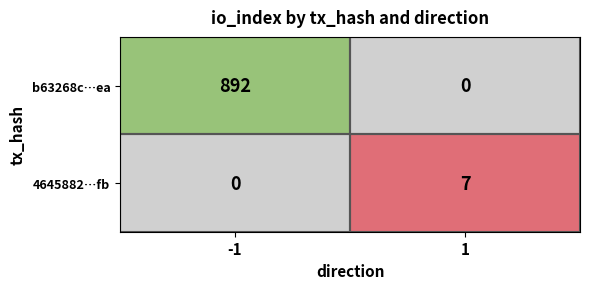

What is the spread (max minus min) of values at 1?

7